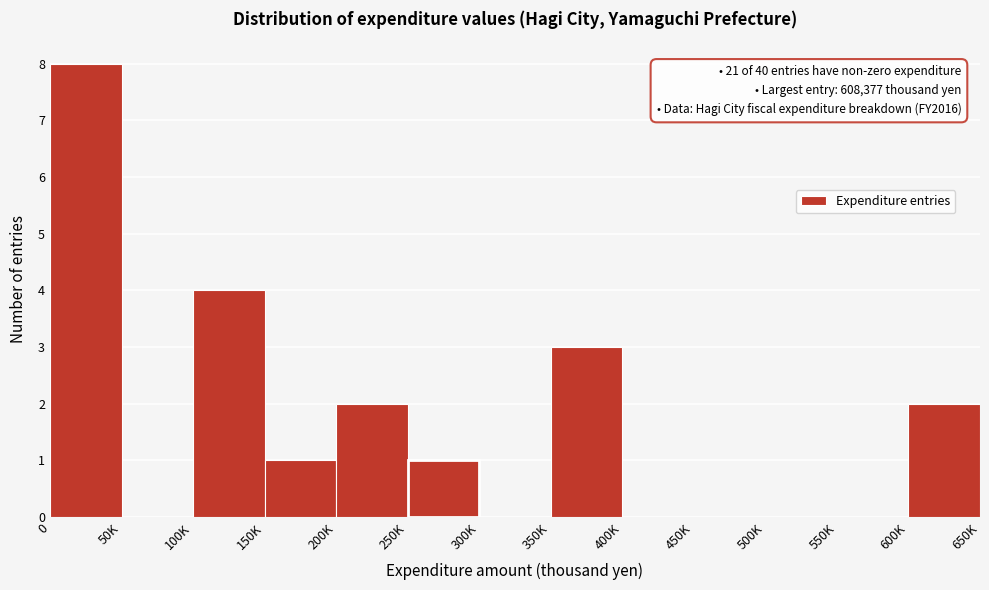

Reading left to right, list all the values displayed in this chart.

0=8	50K=0	100K=4	150K=1	200K=2	250K=1	300K=0	350K=3	400K=0	450K=0	500K=0	550K=0	600K=2